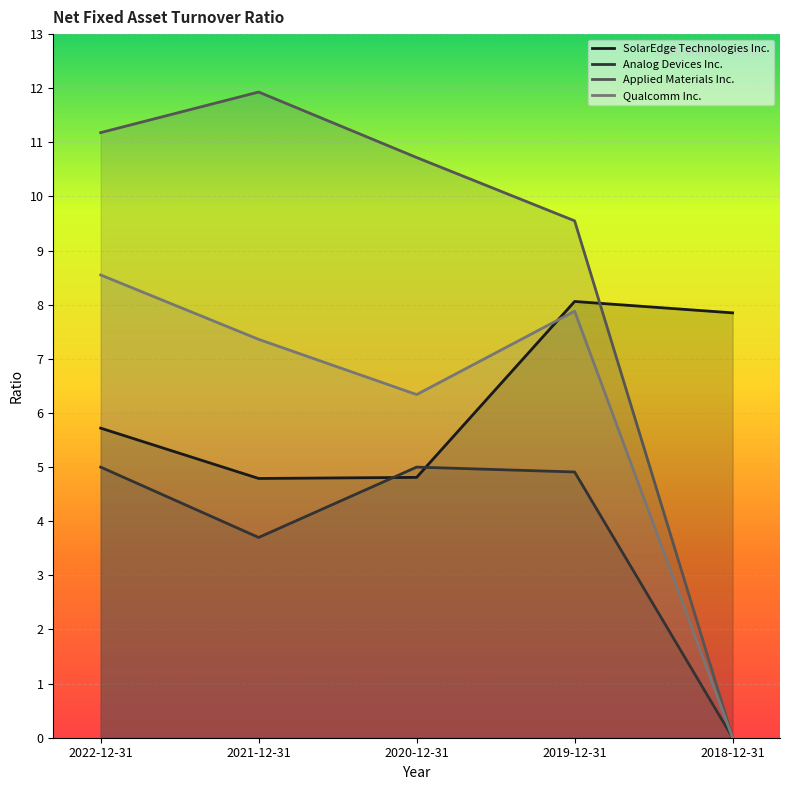

Reading left to right, list all the values displayed in this chart.

SolarEdge Technologies Inc.: 2022-12-31=5.7	2021-12-31=4.8	2020-12-31=4.8	2019-12-31=8.1	2018-12-31=7.8
Analog Devices Inc.: 2022-12-31=5.0	2021-12-31=3.7	2020-12-31=5.0	2019-12-31=4.9	2018-12-31=0.0
Applied Materials Inc.: 2022-12-31=11.2	2021-12-31=11.9	2020-12-31=10.7	2019-12-31=9.6	2018-12-31=0.0
Qualcomm Inc.: 2022-12-31=8.6	2021-12-31=7.4	2020-12-31=6.3	2019-12-31=7.9	2018-12-31=0.0